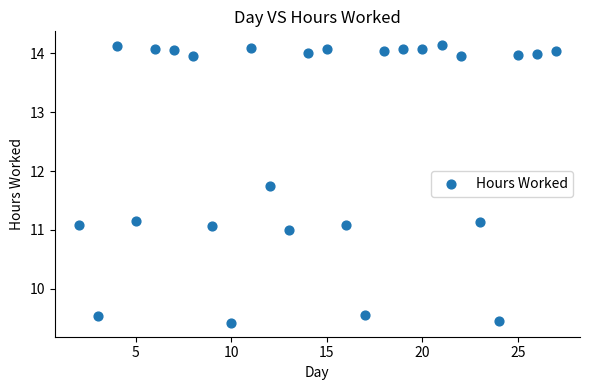

What is the range of Y values (max minus min)?

4.7